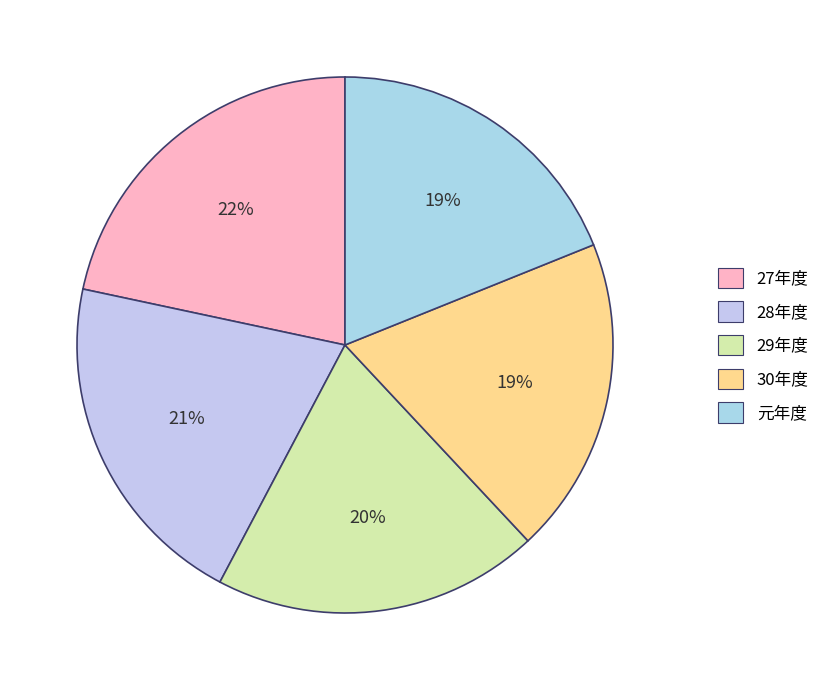

Count the number of slices in the pie.

5